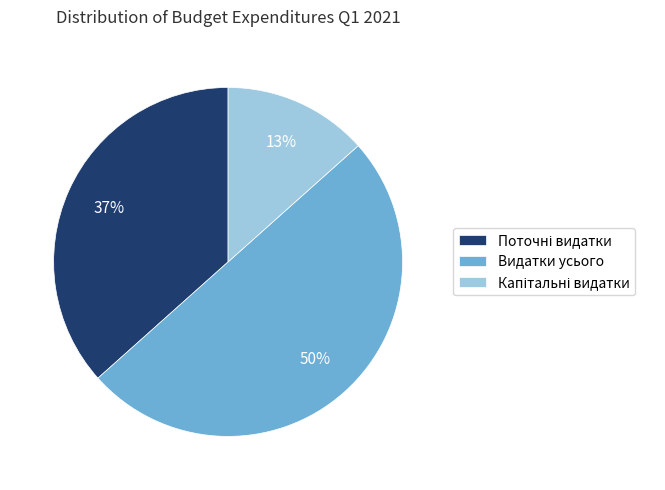

To the nearest percent, what percentage of the pie is Видатки усього?

50%